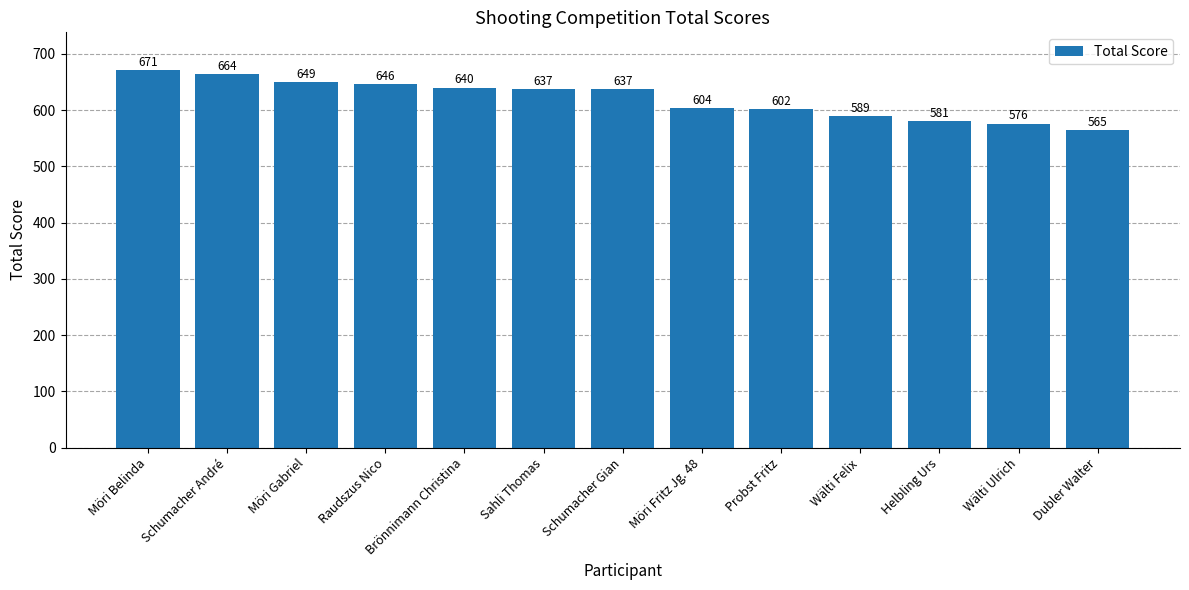

Which label corresponds to the largest value in the chart?

Möri Belinda